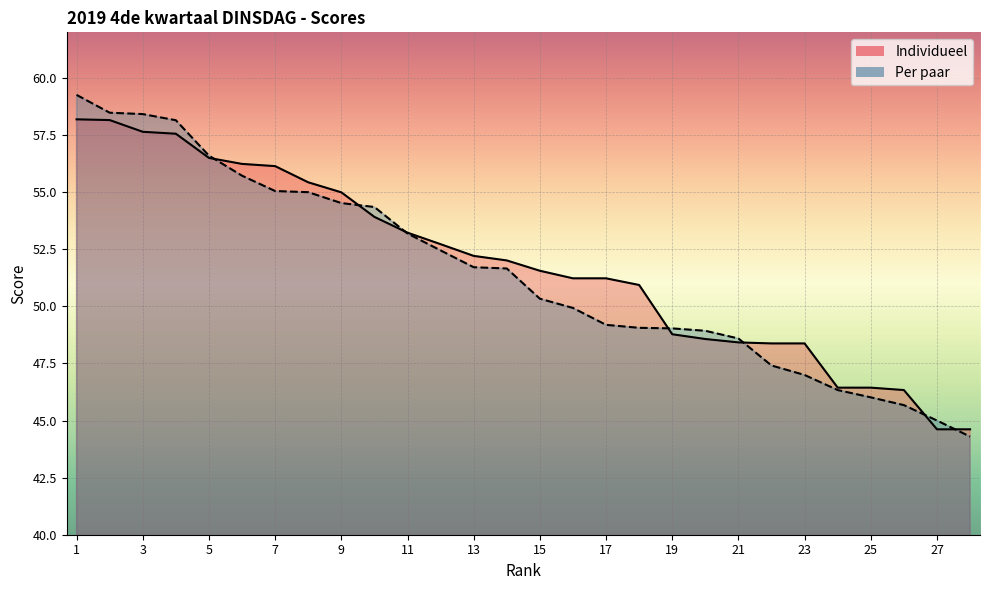

What is the sum of the Per paar values at 26 and 16?

95.6